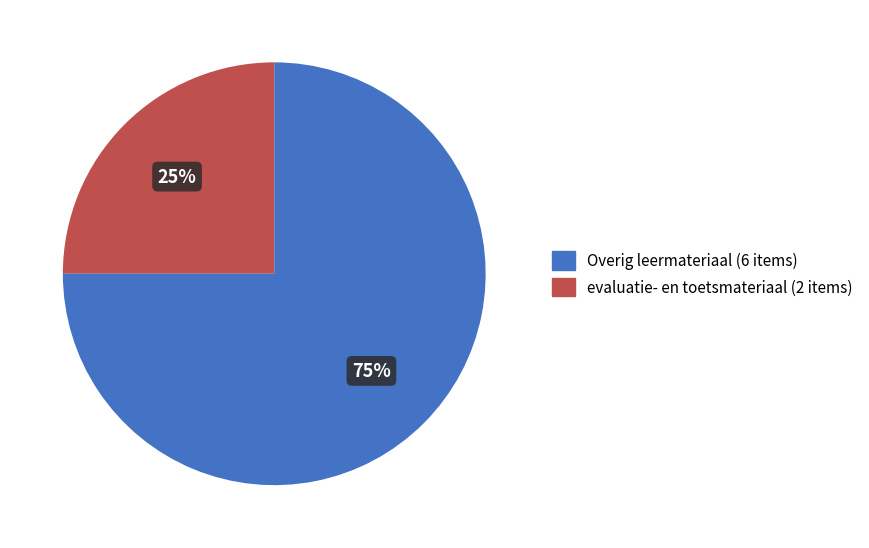

To the nearest percent, what is the average slice percentage?

50%